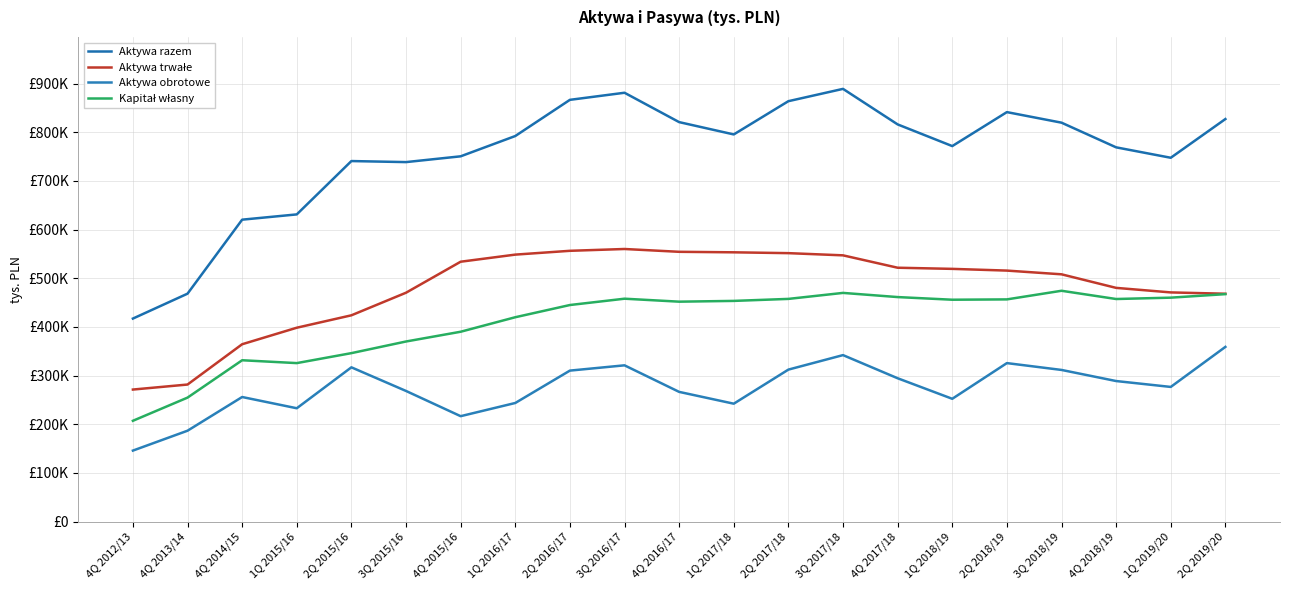

The value of Aktywa trwałe at 4Q 2017/18 is 304248. True or false?

False